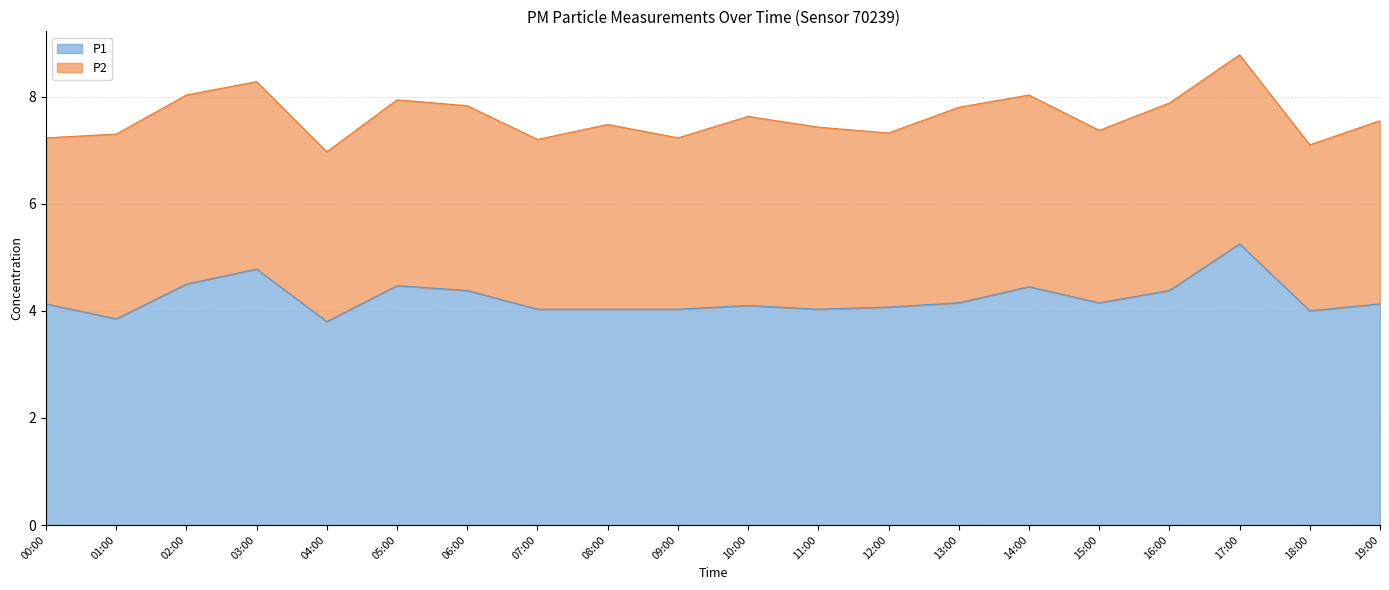

True or false: the data shows 6.6 at 09:00.

False